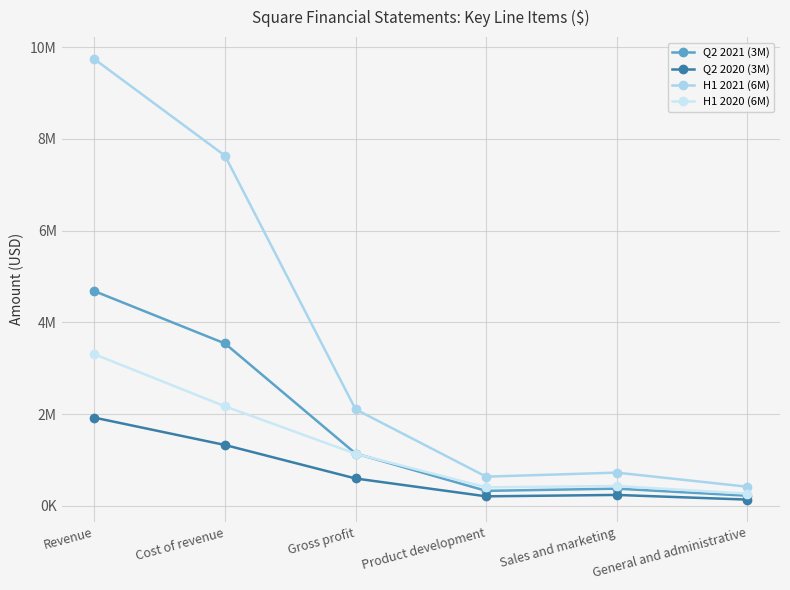

Is this an area chart (filled region under the line)?

No